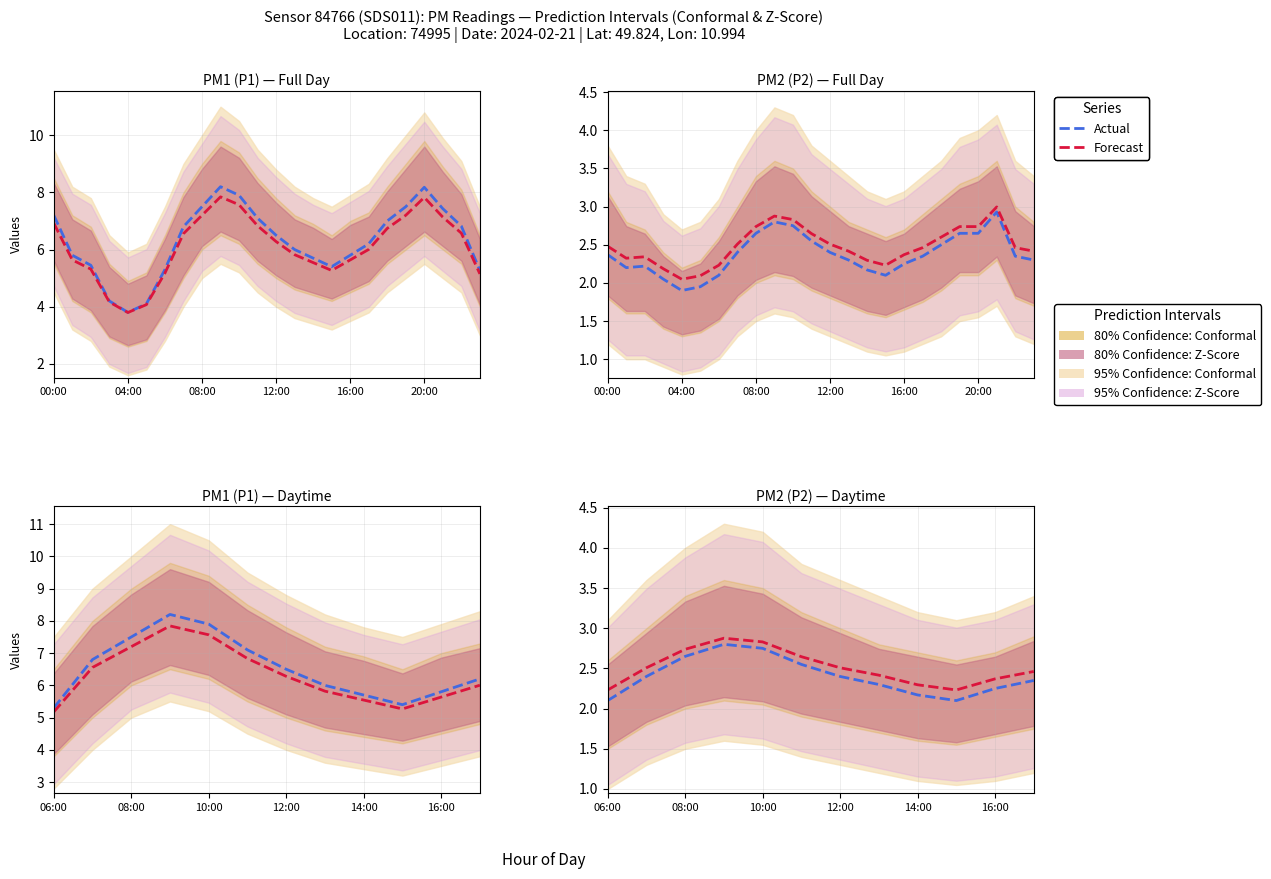

In P1 (Actual), how many points are lower than both neighbors (excluding endpoints)?

1